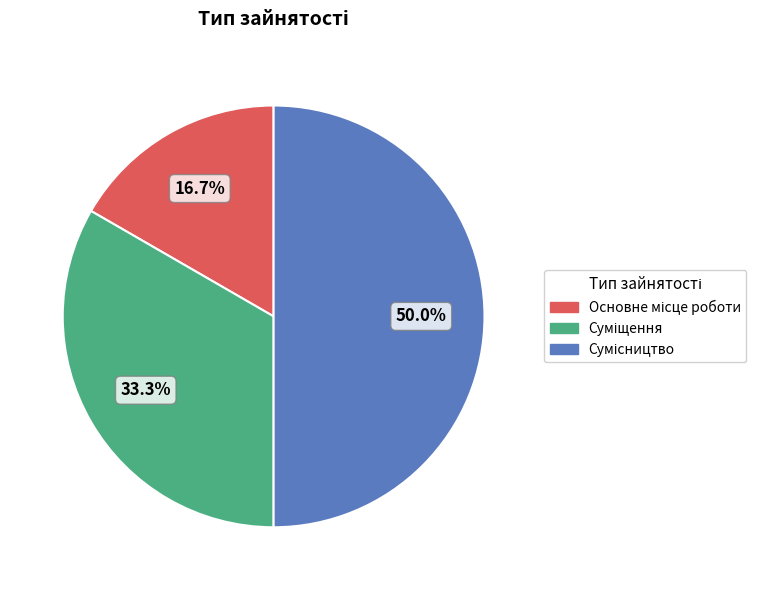

What portion of the pie excludes Сумісництво?

50.0%